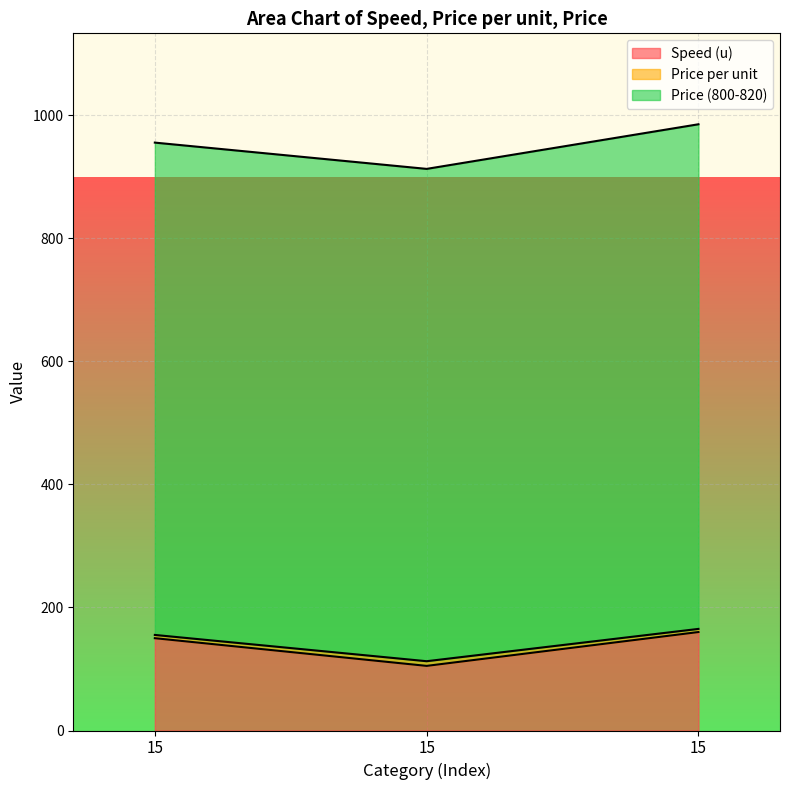

True or false: Price per unit has a value of 155.3 at 15.

True